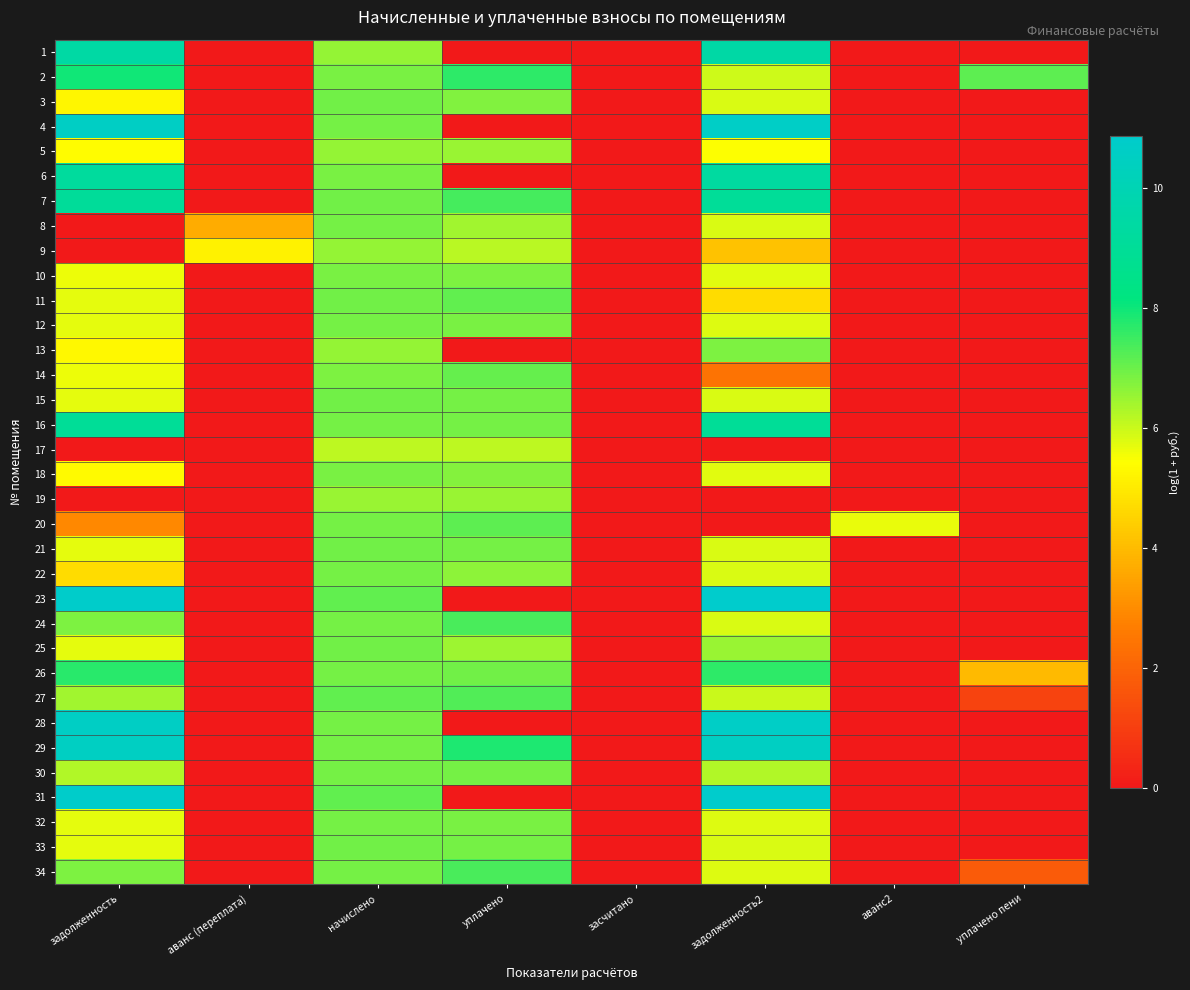

Rank the series by their maximum value, from lowest to highest.

17, 19, 5, 9, 13, 10, 18, 32, 12, 8, 22, 30, 15, 21, 33, 3, 25, 14, 11, 20, 27, 34, 24, 26, 2, 16, 7, 6, 1, 29, 28, 4, 23, 31